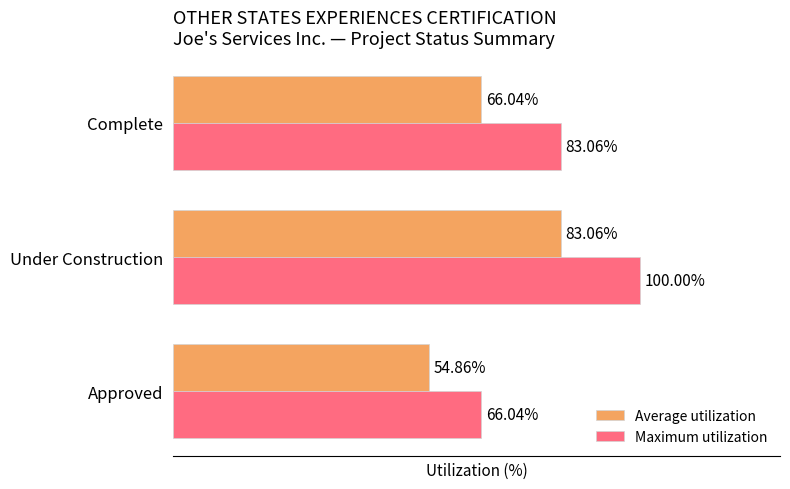

At which category does the chart reach its peak across all series?

Under Construction